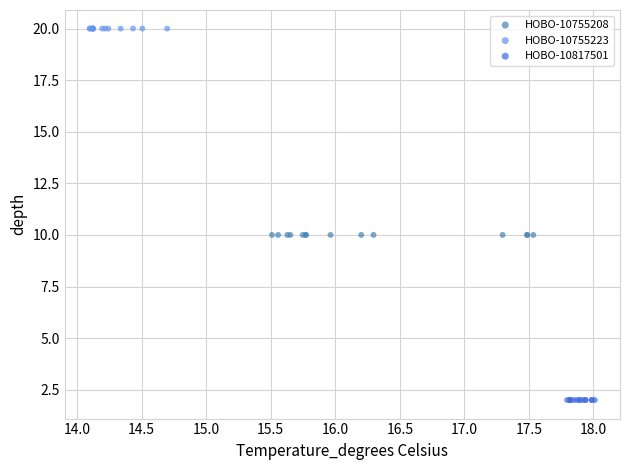

Which series contains the lowest Y value?

HOBO-10817501